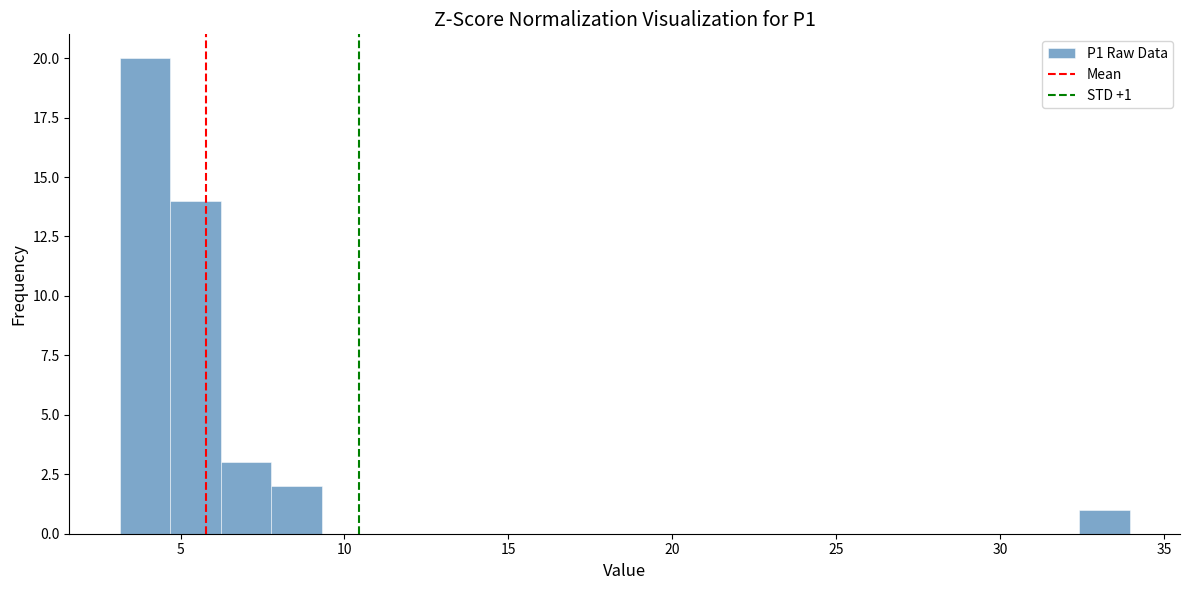

Around what value on the x-axis is the tallest bar? Give the approximate position of its centre, as read against the axis.

4.0